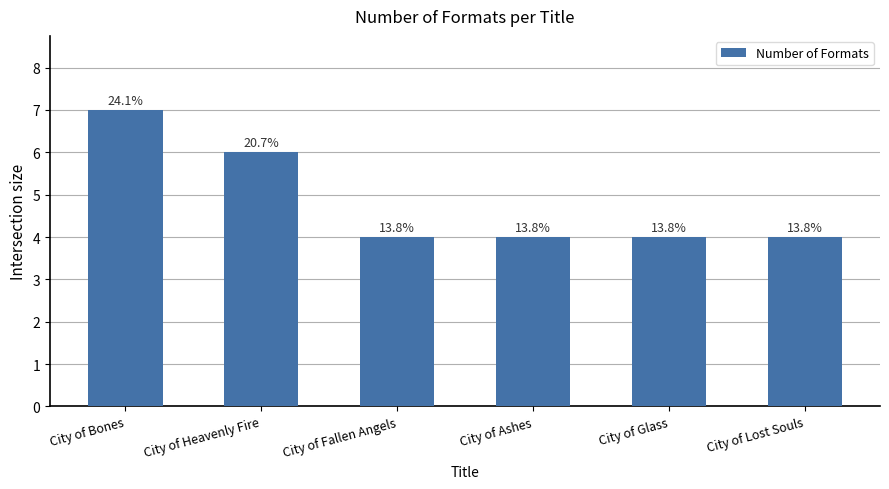

Are the bars horizontal?

No